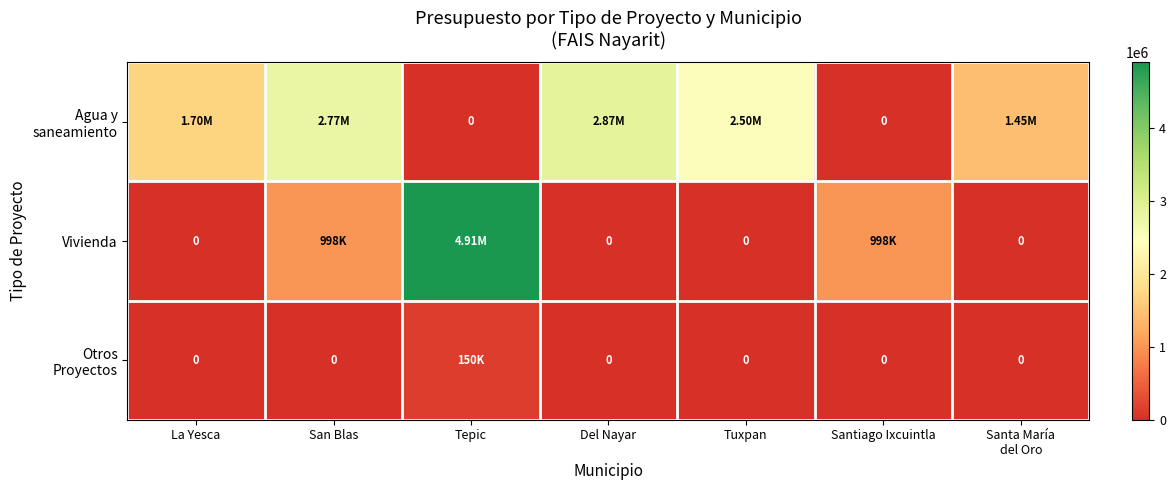

Rank the categories by Vivienda value from lowest to highest.

La Yesca, Del Nayar, Tuxpan, Santa María del Oro, San Blas, Santiago Ixcuintla, Tepic